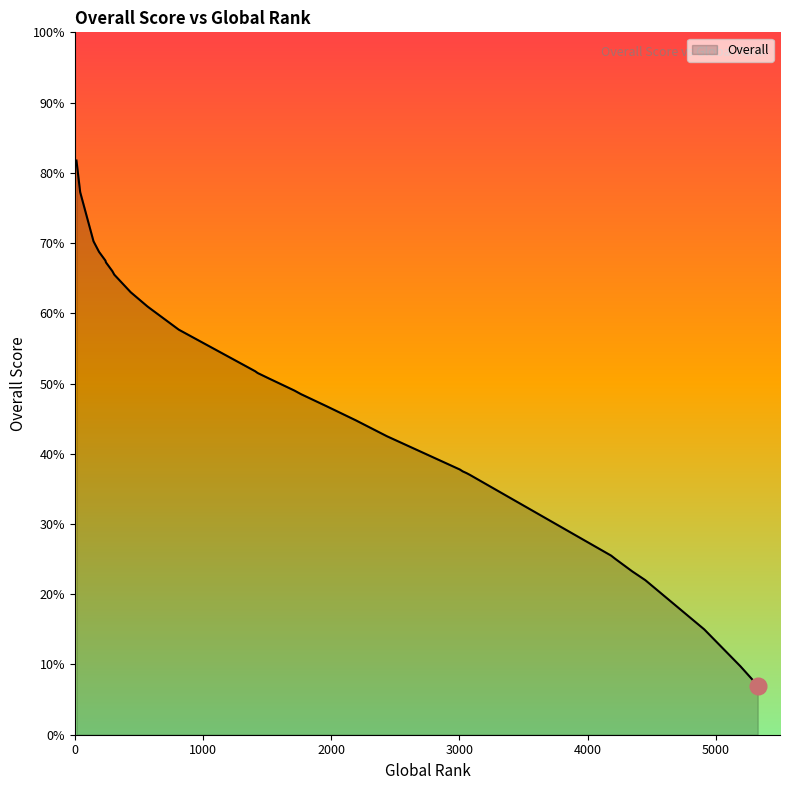

Rank the categories by value from lowest to highest.

5326, 5314, 5191, 4909, 4450, 4389, 4348, 4218, 4183, 3081, 3081, 3055, 3025, 3004, 2434, 2434, 2193, 1966, 1763, 1713, 1511, 1426, 1407, 1407, 811, 583, 565, 436, 308, 293, 243, 239, 189, 146, 42, 13